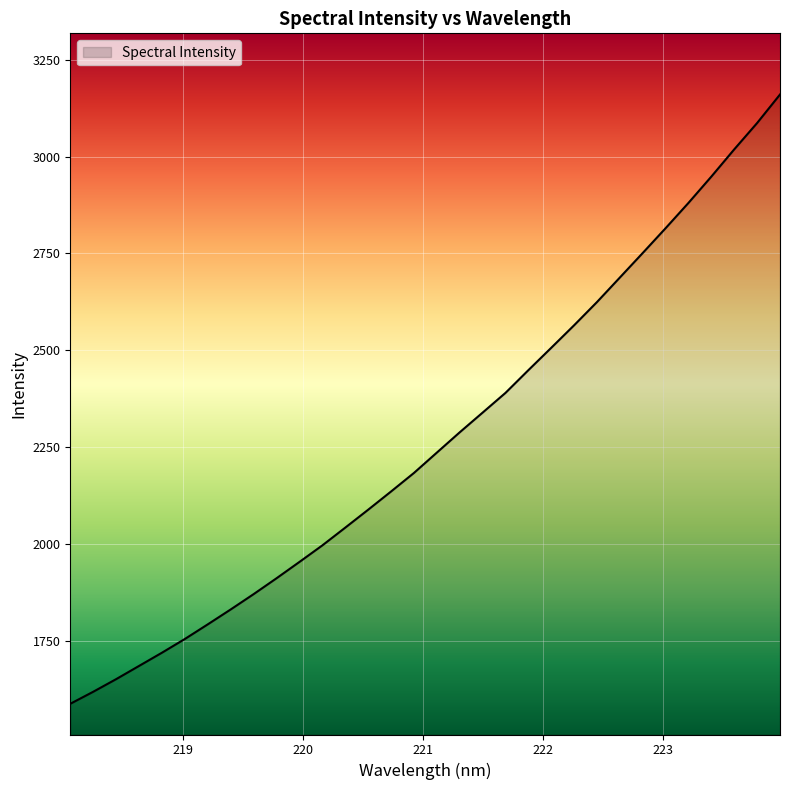

What is the minimum value shown in the chart?

1586.6